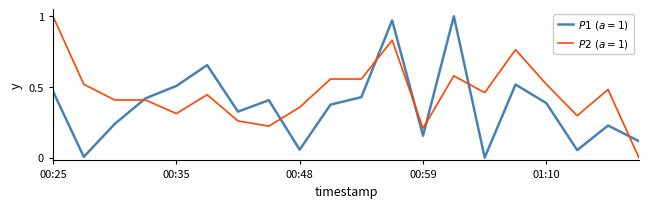

After their last crossing, which series has the higher values: $P1\ (a=1)$ or $P2\ (a=1)$?

$P1\ (a=1)$